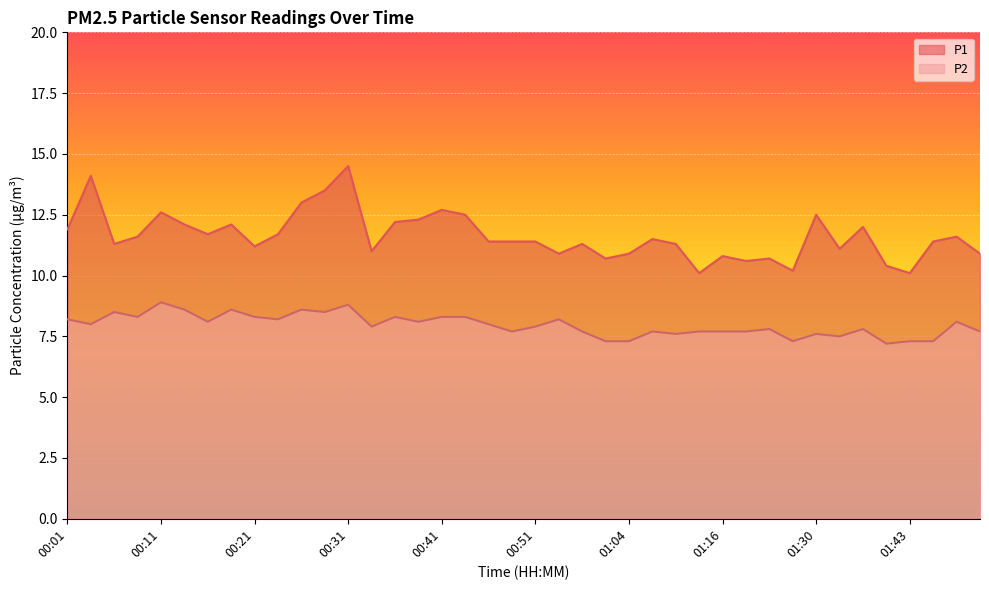

Reading right to left, transcribe all the data shown in this chart.

P1: 01:51=10.9	01:48=11.6	01:46=11.4	01:43=10.1	01:41=10.4	01:35=12.0	01:33=11.1	01:30=12.5	01:27=10.2	01:21=10.7	01:19=10.6	01:16=10.8	01:13=10.1	01:10=11.3	01:07=11.5	01:04=10.9	01:02=10.7	00:57=11.3	00:54=10.9	00:51=11.4	00:49=11.4	00:46=11.4	00:44=12.5	00:41=12.7	00:39=12.3	00:36=12.2	00:34=11.0	00:31=14.5	00:29=13.5	00:26=13.0	00:24=11.7	00:21=11.2	00:19=12.1	00:16=11.7	00:14=12.1	00:11=12.6	00:09=11.6	00:06=11.3	00:04=14.1	00:01=11.9
P2: 01:51=7.7	01:48=8.1	01:46=7.3	01:43=7.3	01:41=7.2	01:35=7.8	01:33=7.5	01:30=7.6	01:27=7.3	01:21=7.8	01:19=7.7	01:16=7.7	01:13=7.7	01:10=7.6	01:07=7.7	01:04=7.3	01:02=7.3	00:57=7.7	00:54=8.2	00:51=7.9	00:49=7.7	00:46=8.0	00:44=8.3	00:41=8.3	00:39=8.1	00:36=8.3	00:34=7.9	00:31=8.8	00:29=8.5	00:26=8.6	00:24=8.2	00:21=8.3	00:19=8.6	00:16=8.1	00:14=8.6	00:11=8.9	00:09=8.3	00:06=8.5	00:04=8.0	00:01=8.2